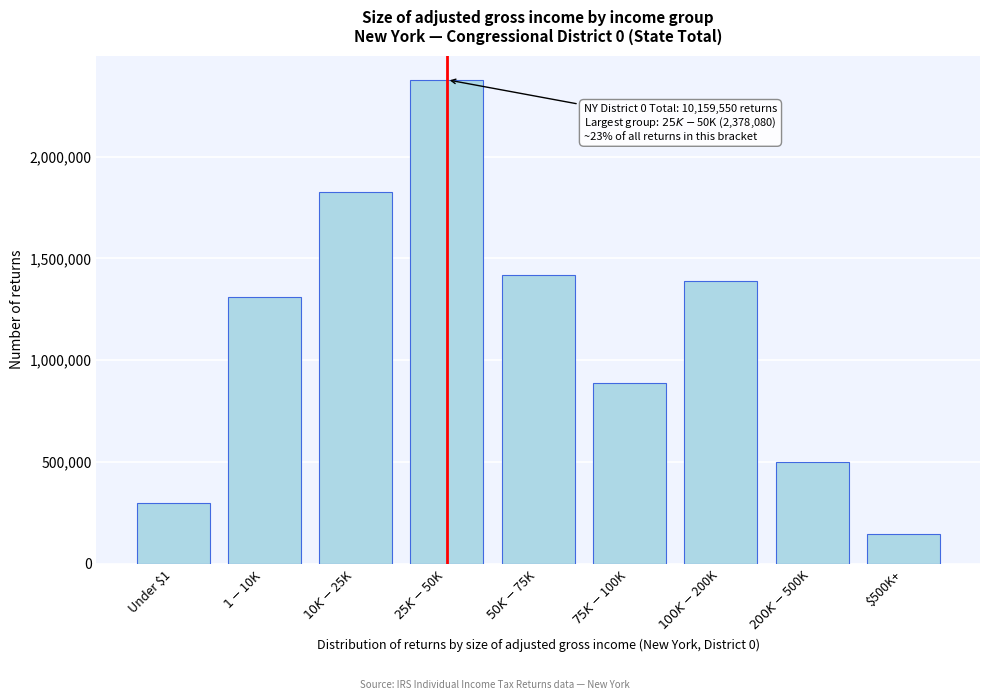

Reading right to left, list all the values displayed in this chart.

144090	499350	1391260	886410	1420840	2378080	1828740	1311560	299220